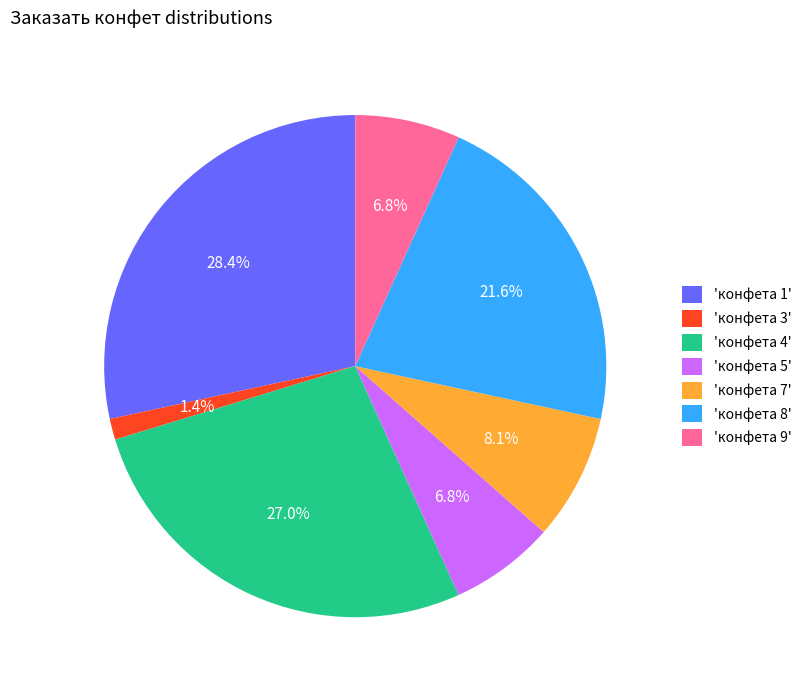

Which slice is the largest?

'конфета 1'